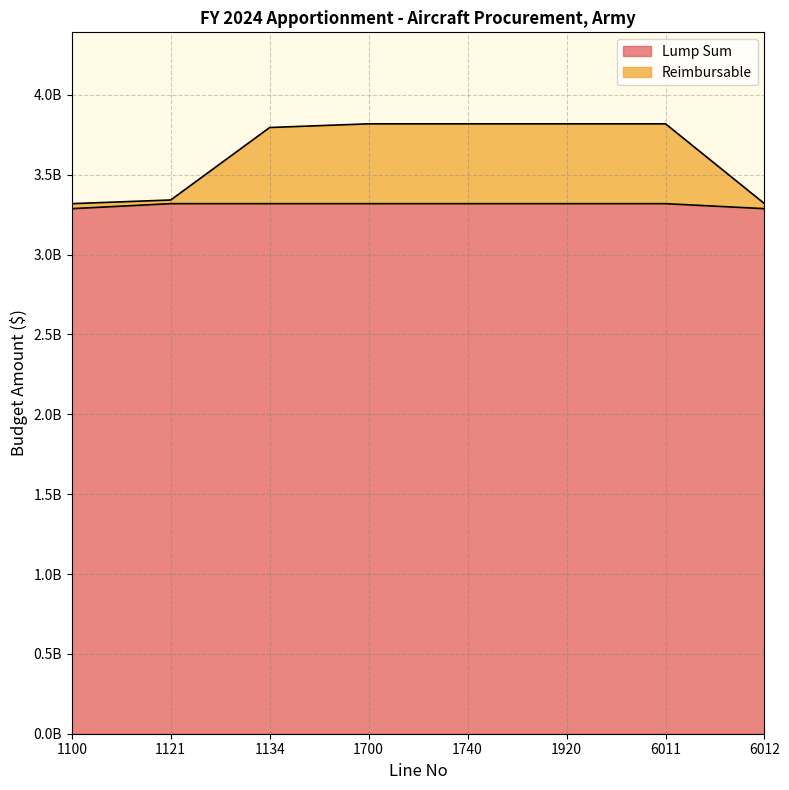

What is the value of the Reimbursable point at the 5th from the left?

3819297000